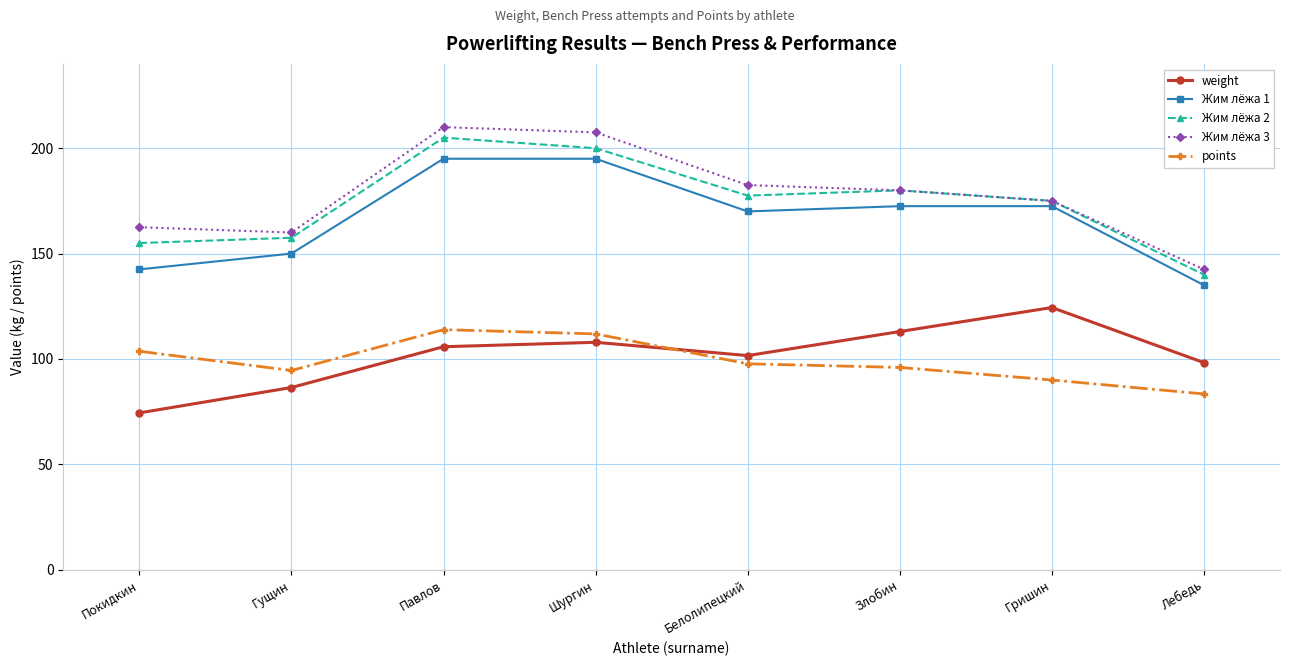

What is the maximum value for Жим лёжа 1?

195.0